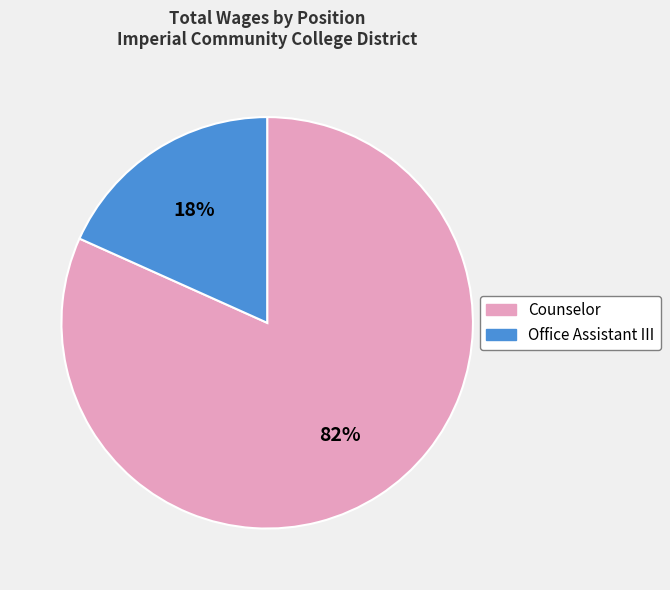

Which slice represents more than half of the pie?

Counselor